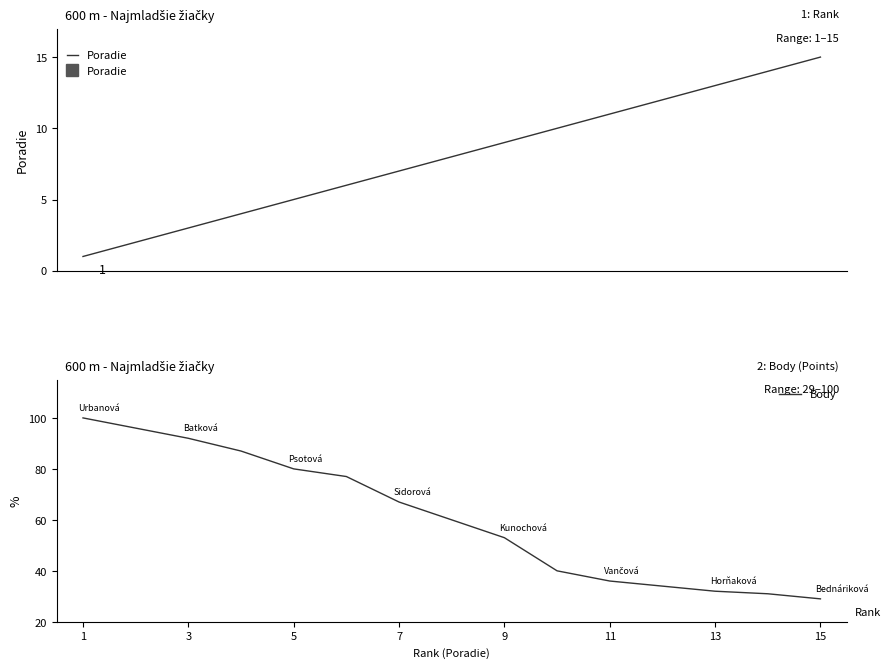

List the series in order of their peak value, highest first.

Body, Poradie